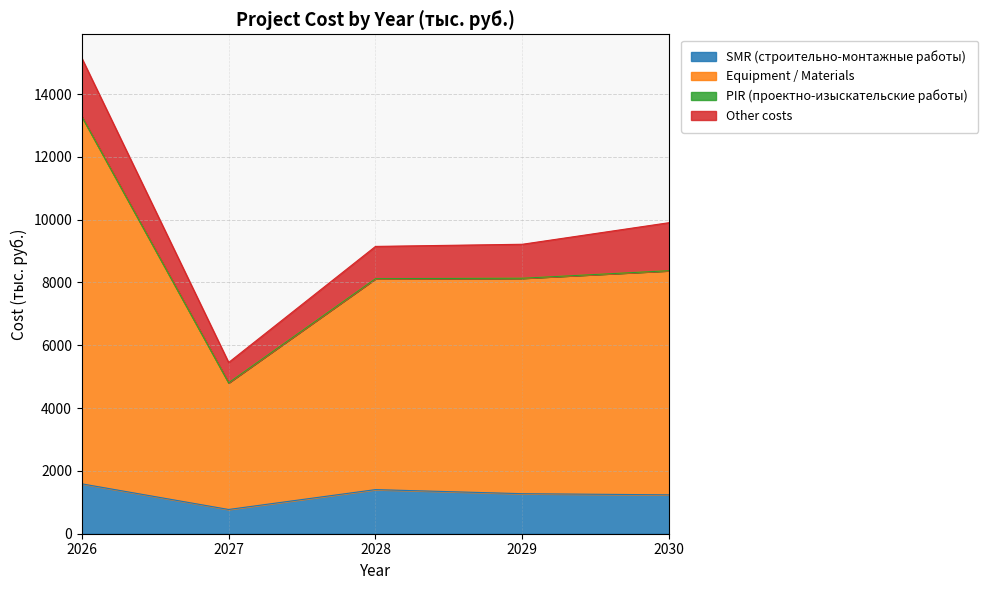

The SMR (строительно-монтажные работы) series shows 1404.8 at 2028. True or false?

True